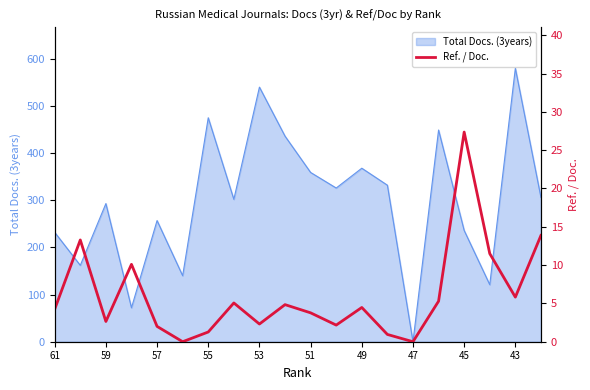

Is it true that Total Docs. (3years) equals 0 at 47?

True